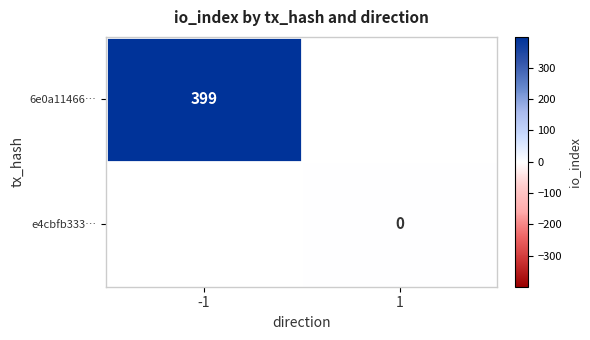

At how many categories does at least one series exceed 175?

1